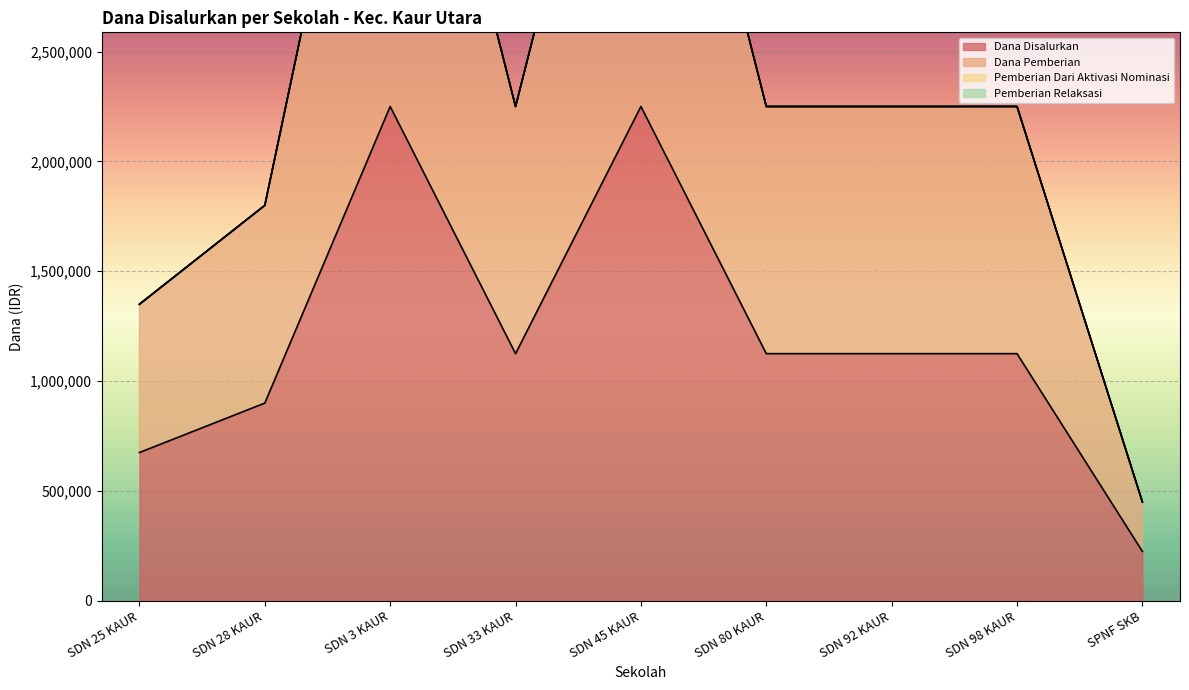

True or false: Dana Pemberian and Dana Disalurkan cross at least once.

False